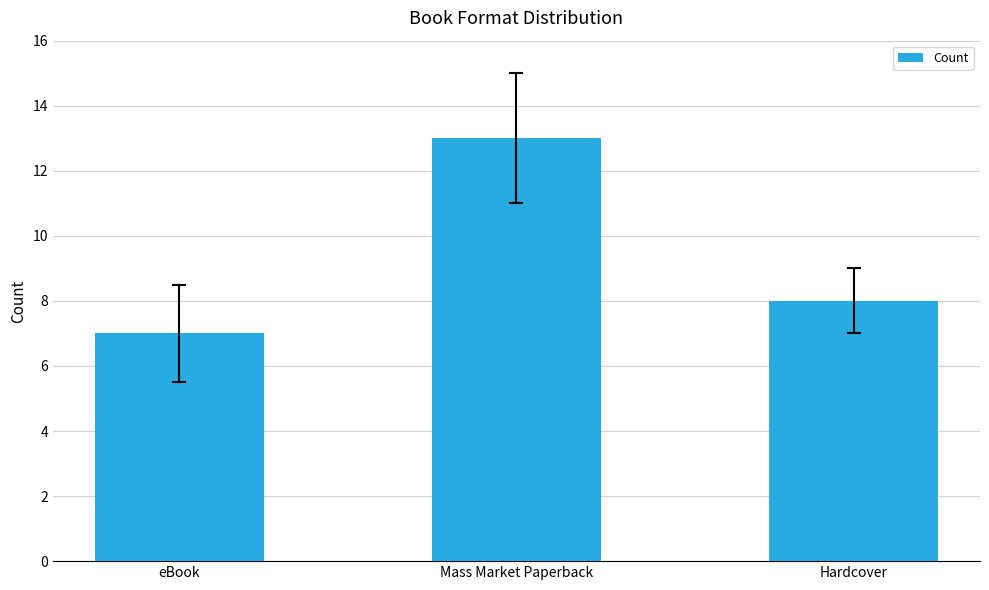

What value does the data have at Mass Market Paperback?

13